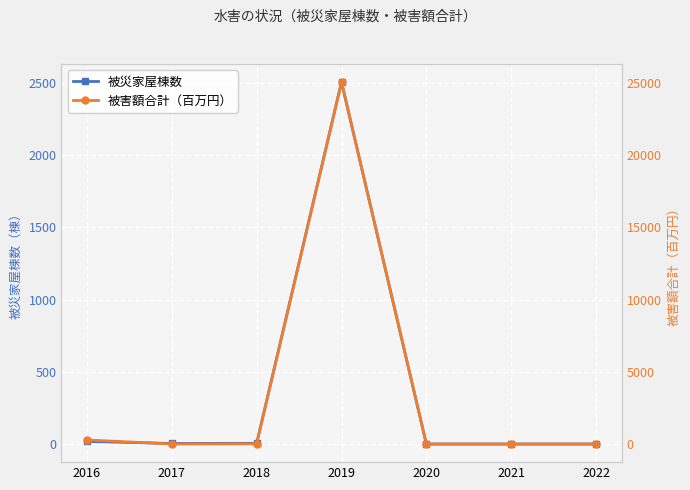

What is the difference between the maximum and minimum values in the 被災家屋棟数 series?

2505